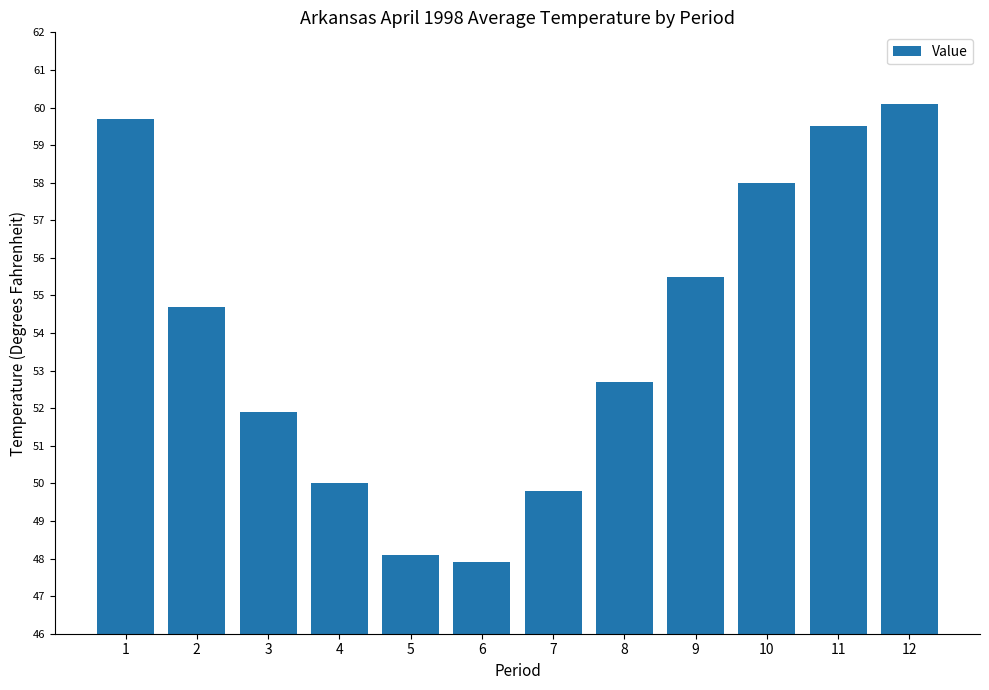

List the labels in order of value, smallest first.

6, 5, 7, 4, 3, 8, 2, 9, 10, 11, 1, 12